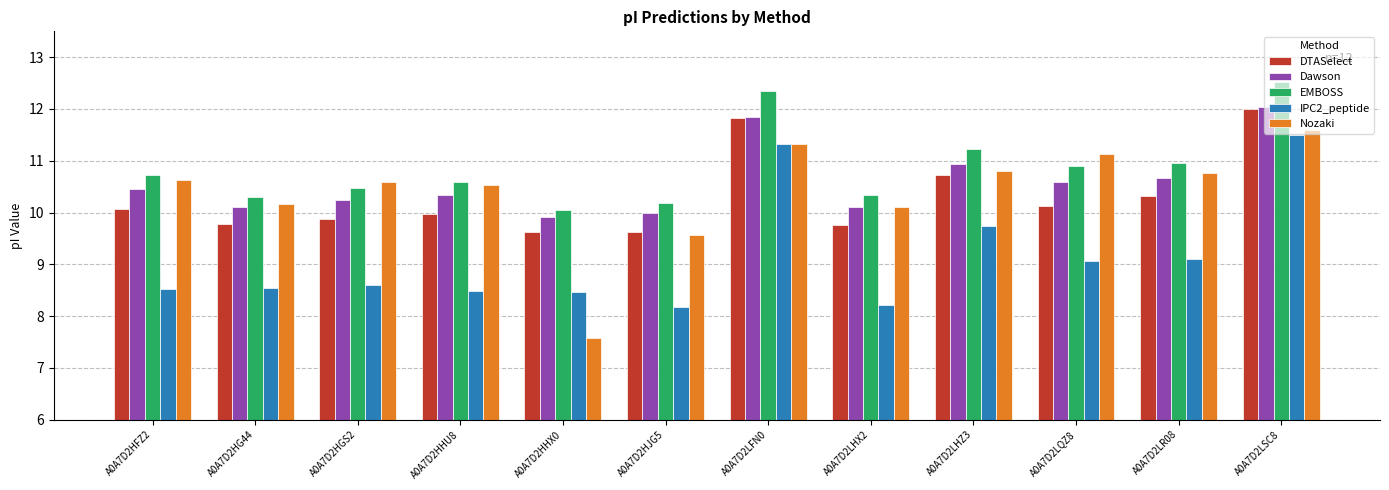

At which category is the sum across all series the highest?

A0A7D2LSC8